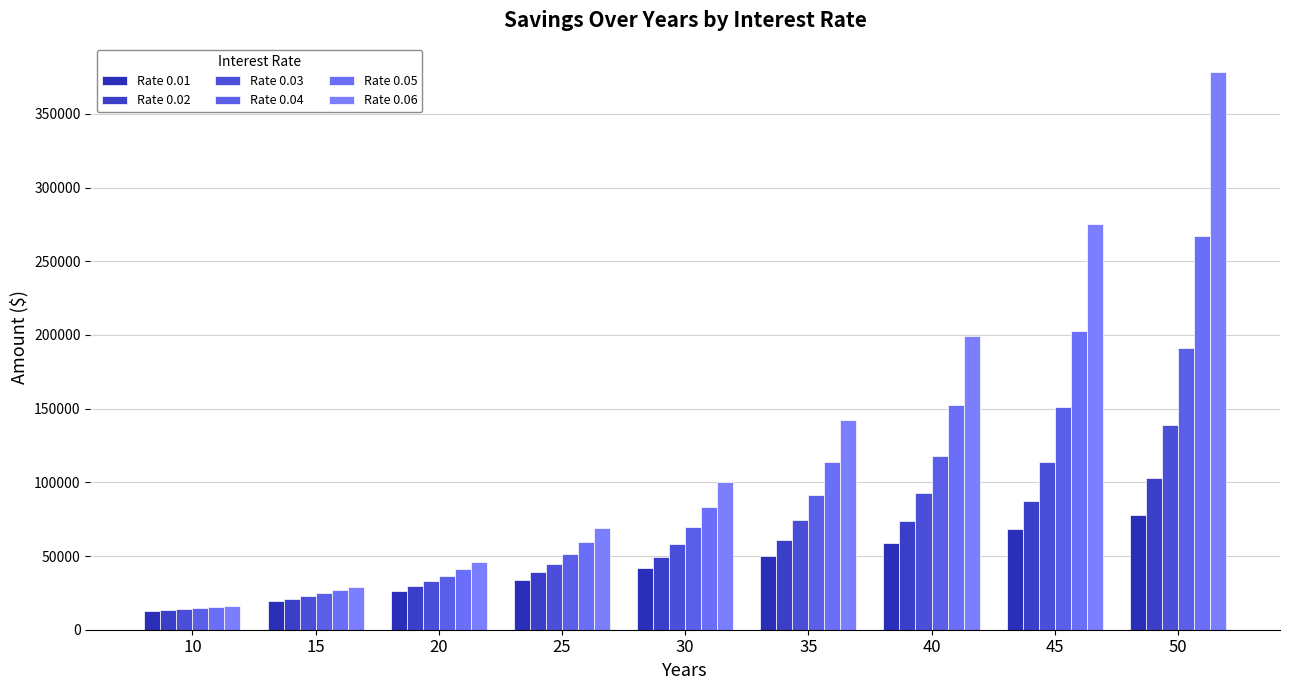

Which label corresponds to the largest value in the chart?

50